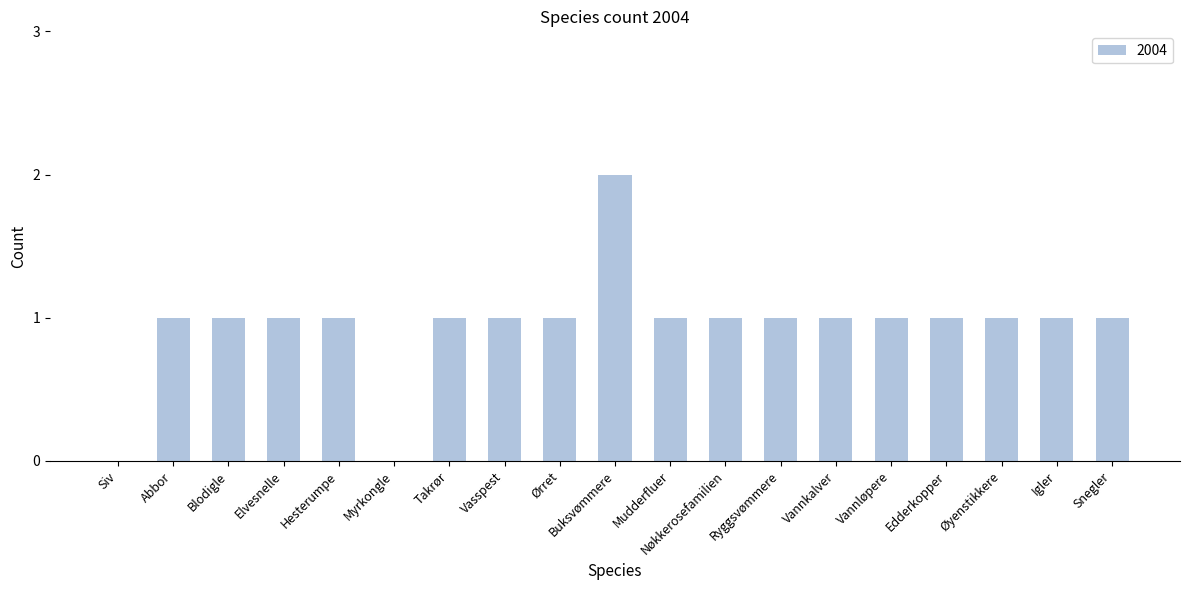

Reading left to right, transcribe all the data shown in this chart.

Siv=0	Abbor=1	Blodigle=1	Elvesnelle=1	Hesterumpe=1	Myrkongle=0	Takrør=1	Vasspest=1	Ørret=1	Buksvømmere=2	Mudderfluer=1	Nøkkerosefamilien=1	Ryggsvømmere=1	Vannkalver=1	Vannløpere=1	Edderkopper=1	Øyenstikkere=1	Igler=1	Snegler=1